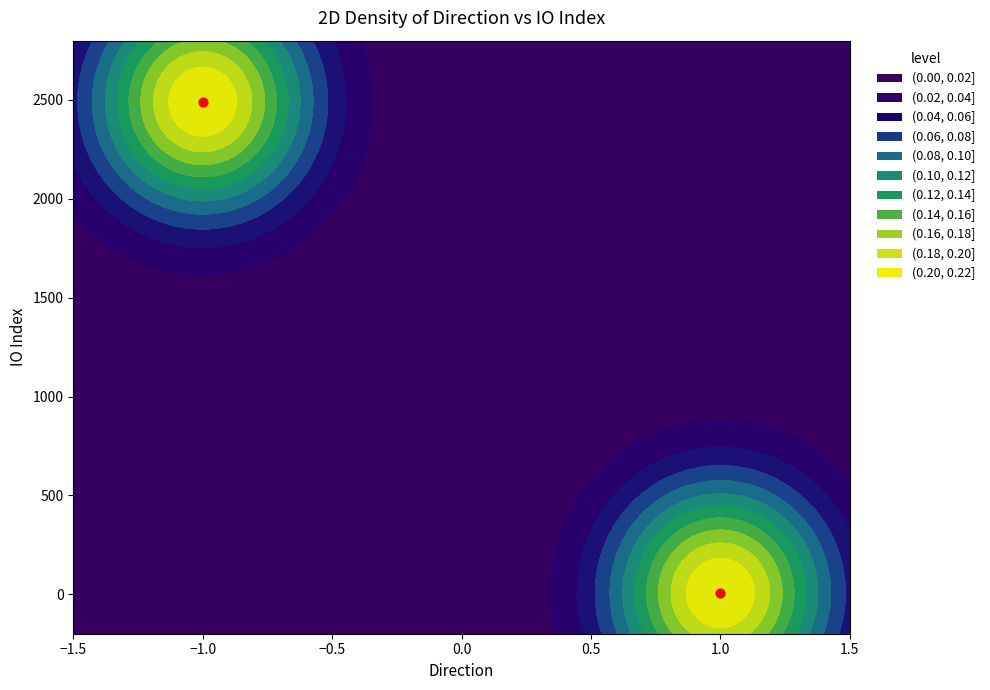

At which label is the value closest to 1248?

1.0